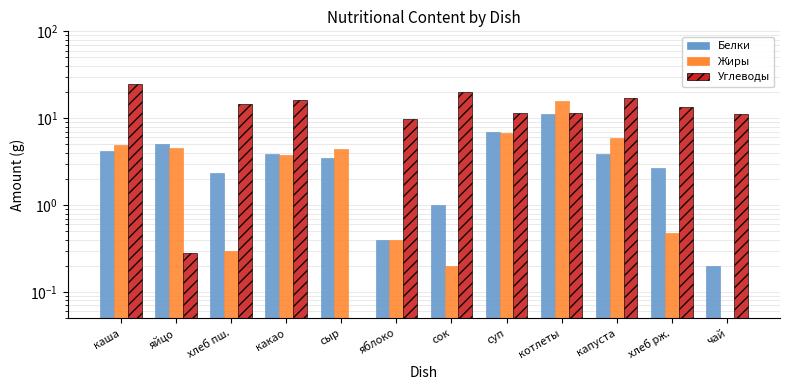

Which series has the widest spread of values?

Углеводы